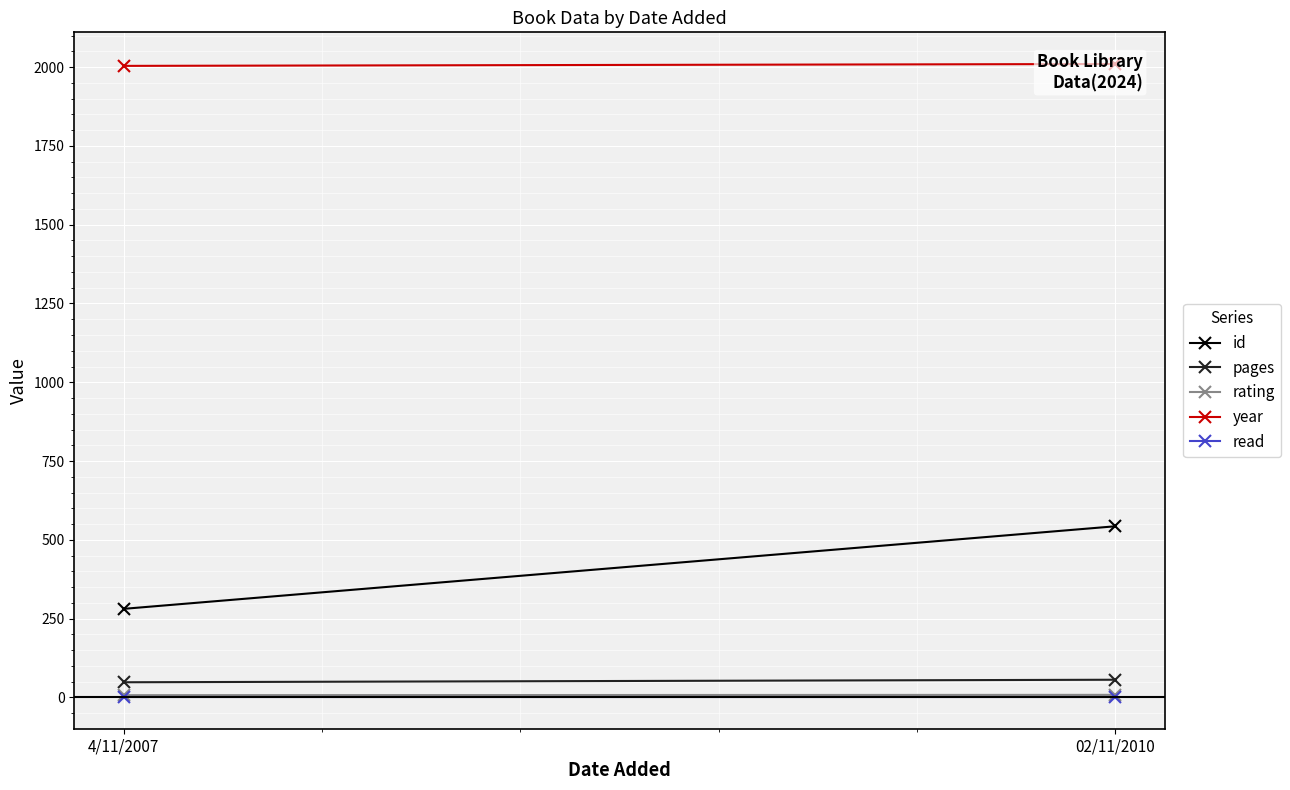

What are all the series names shown in the legend?

id, pages, rating, year, read